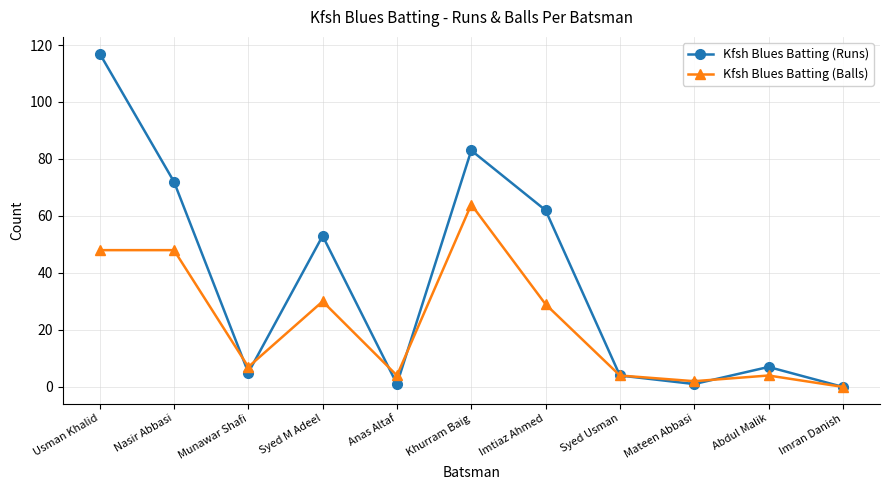

What is the value of the Kfsh Blues Batting (Balls) point at the 10th from the left?

4